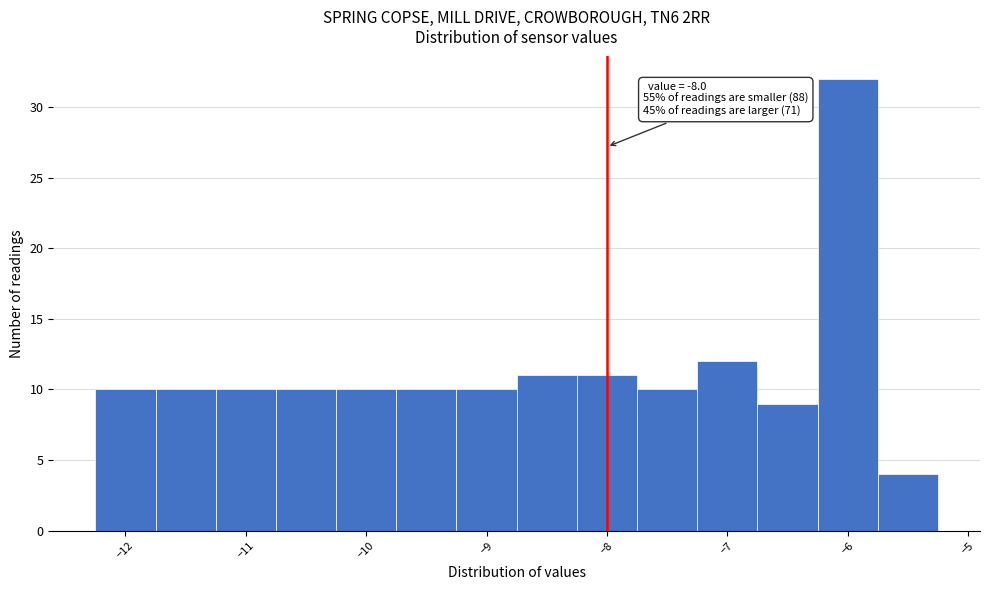

Over which range of the x-axis is the bar tallest?

-6.25 to -5.75